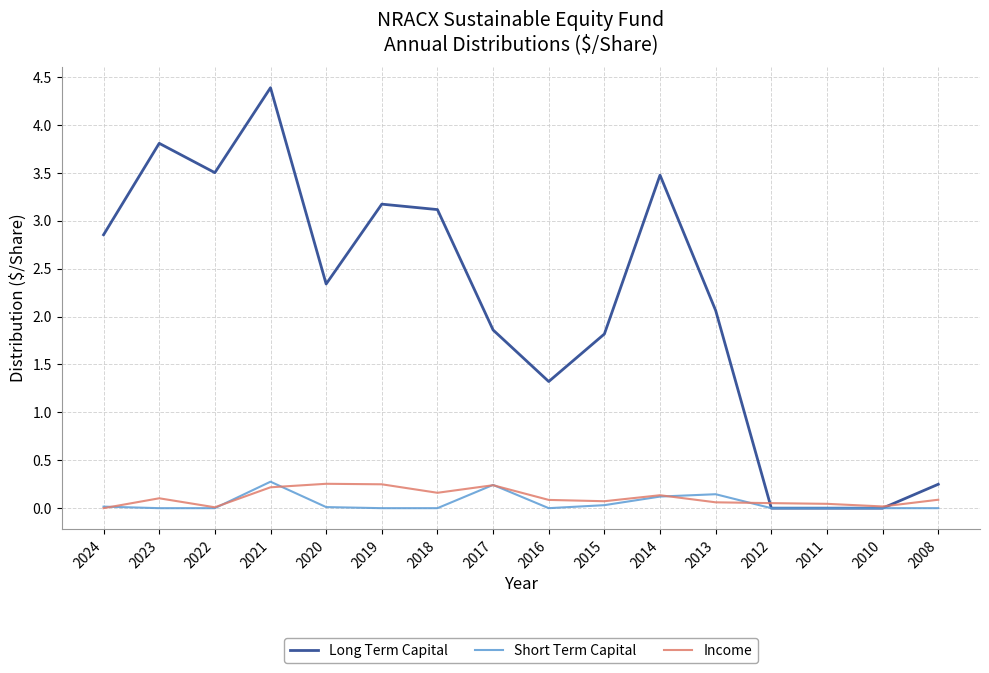

Where does the Long Term Capital series first go above 2?

2024